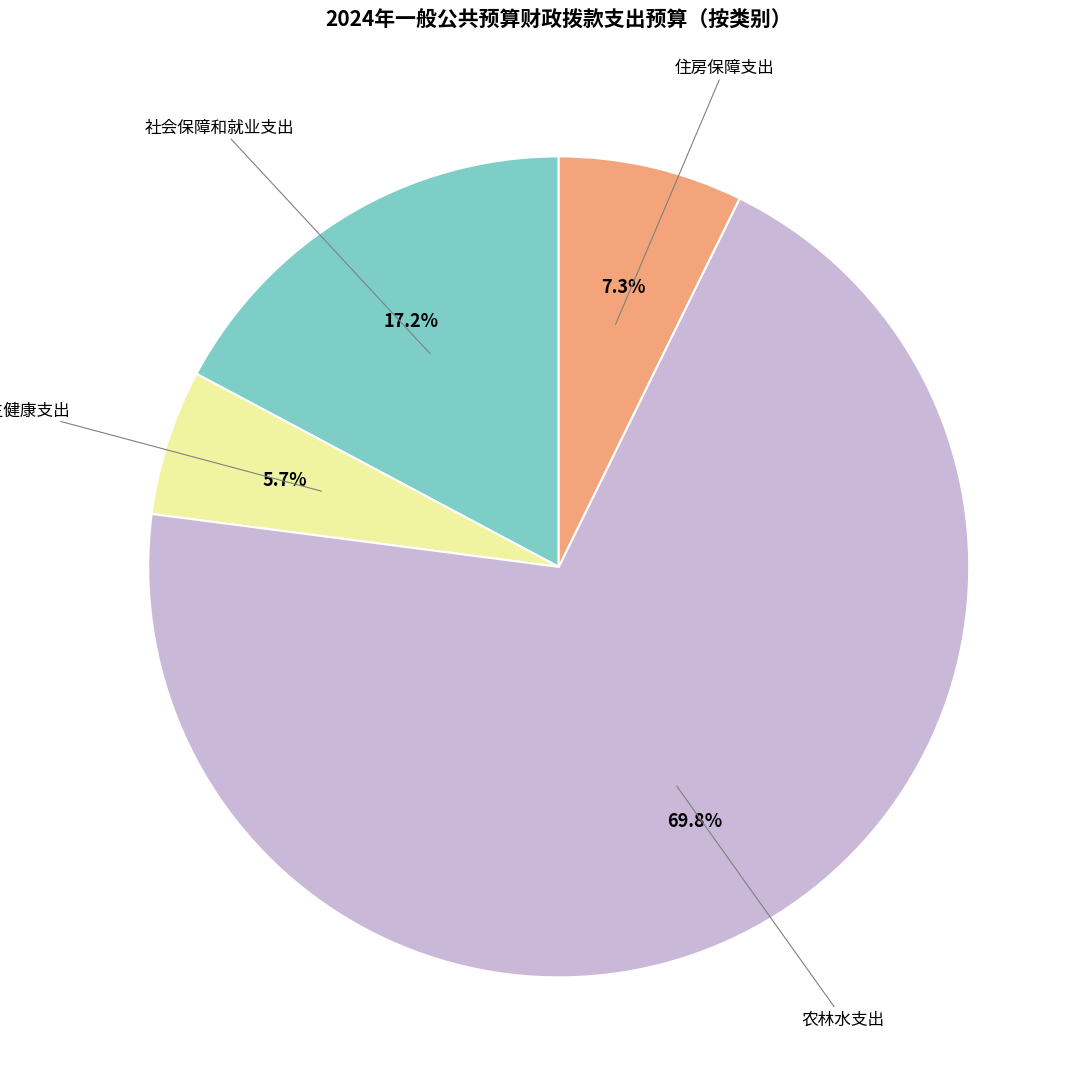

Is there a majority slice in this chart?

Yes